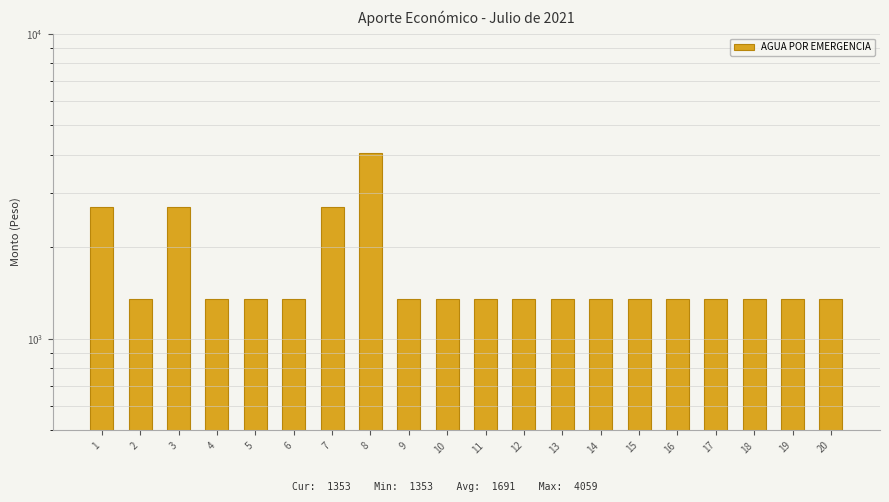

Approximately how many times larger is the value at 8 compared to 7?

1.5